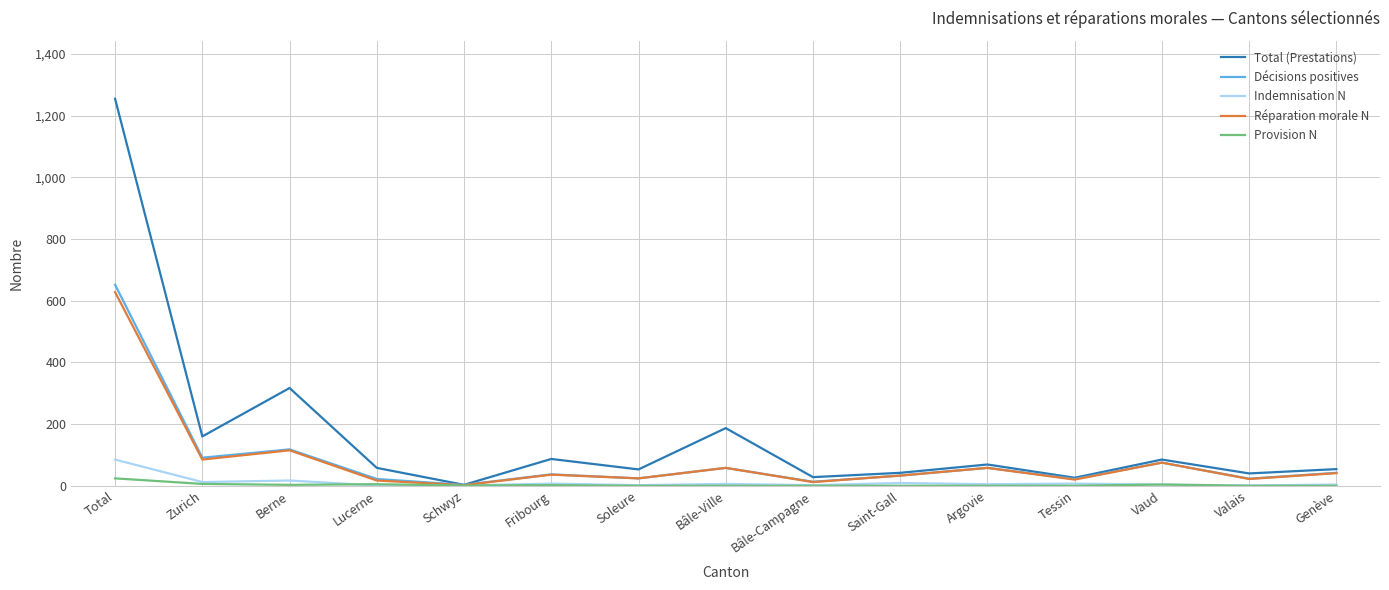

At how many categories does at least one series exceed 489?

1